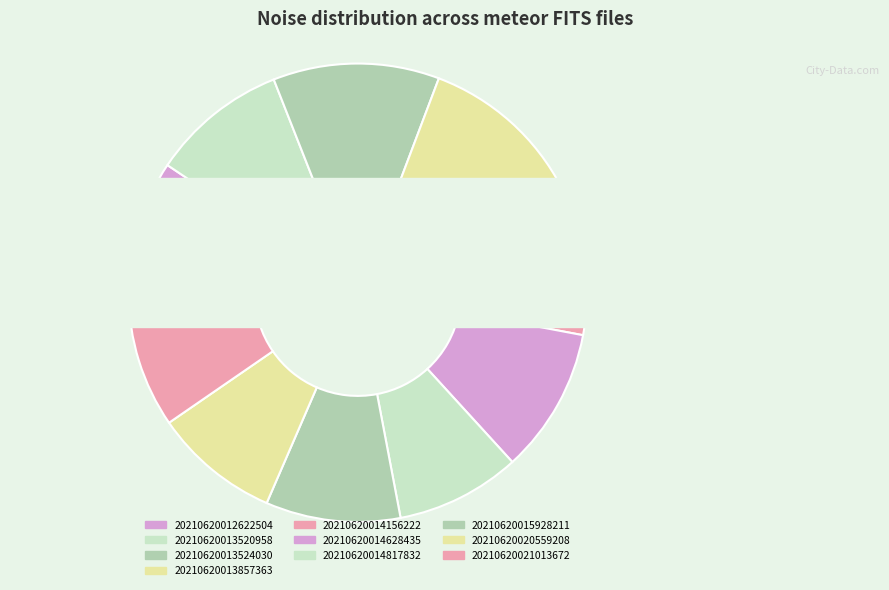

Is there a majority slice in this chart?

No